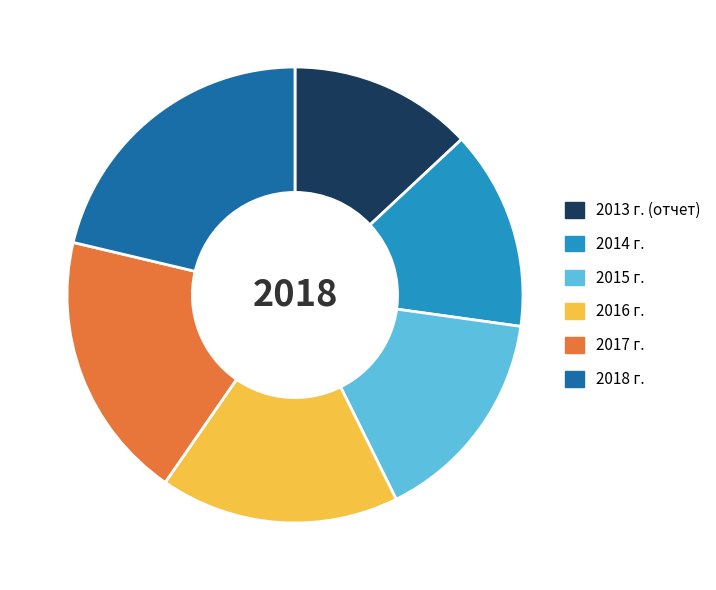

Do 2013 г. (отчет) and 2017 г. together represent more than half of the pie?

No